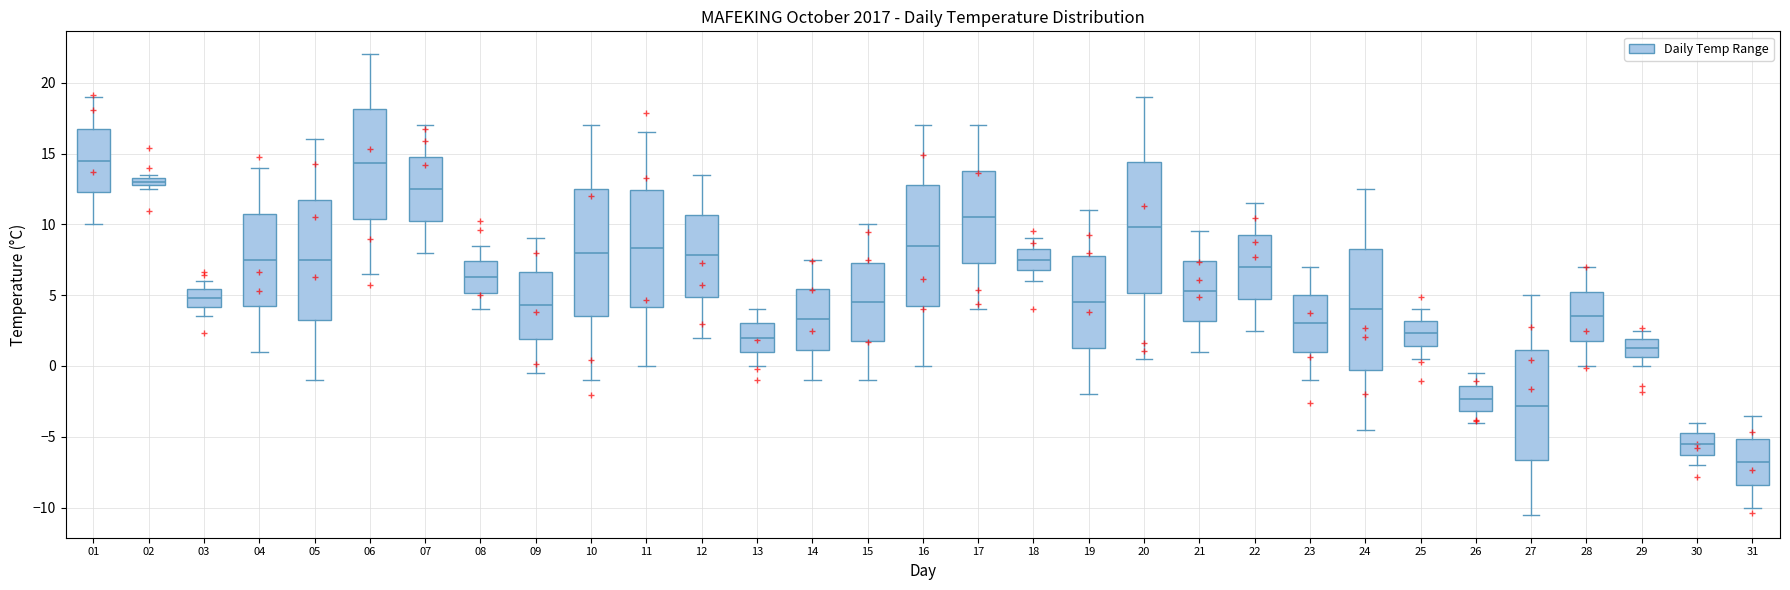

Where does the upper whisker of the box at x = 27 end on the y-axis? The values are not printed on the chart, so give them approximately, as read against the axis.

5.0